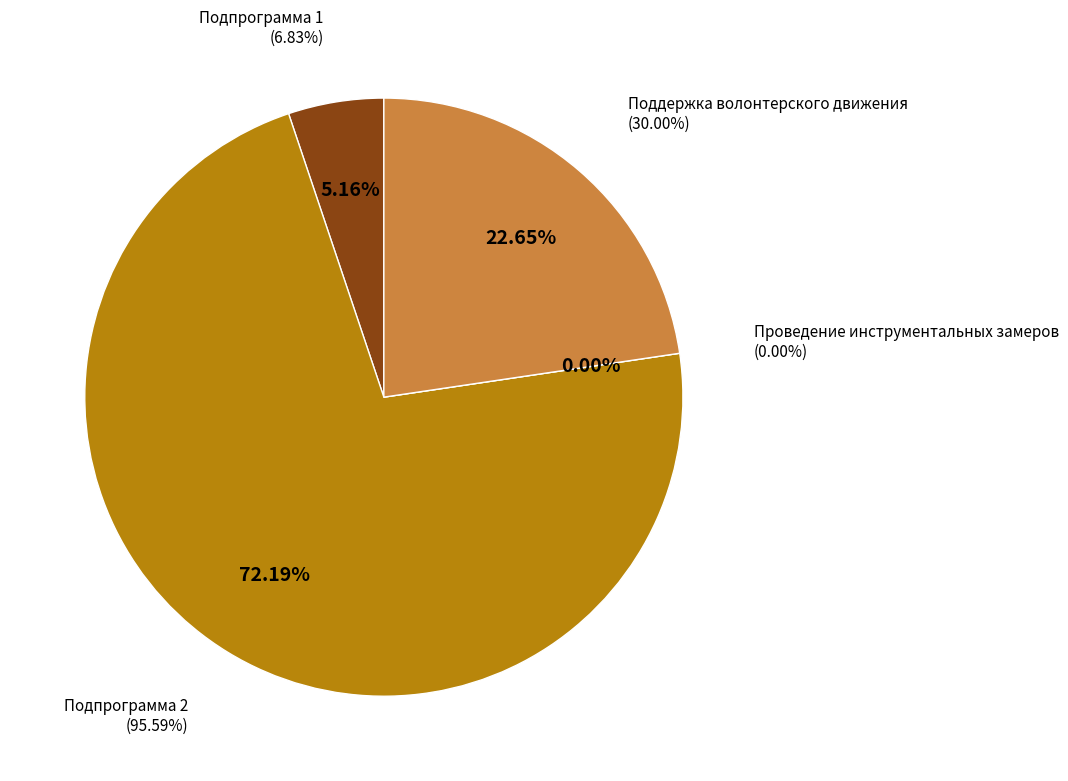

To the nearest percent, what is the combined percentage of Поддержка волонтерского движения and Подпрограмма 2?

95%